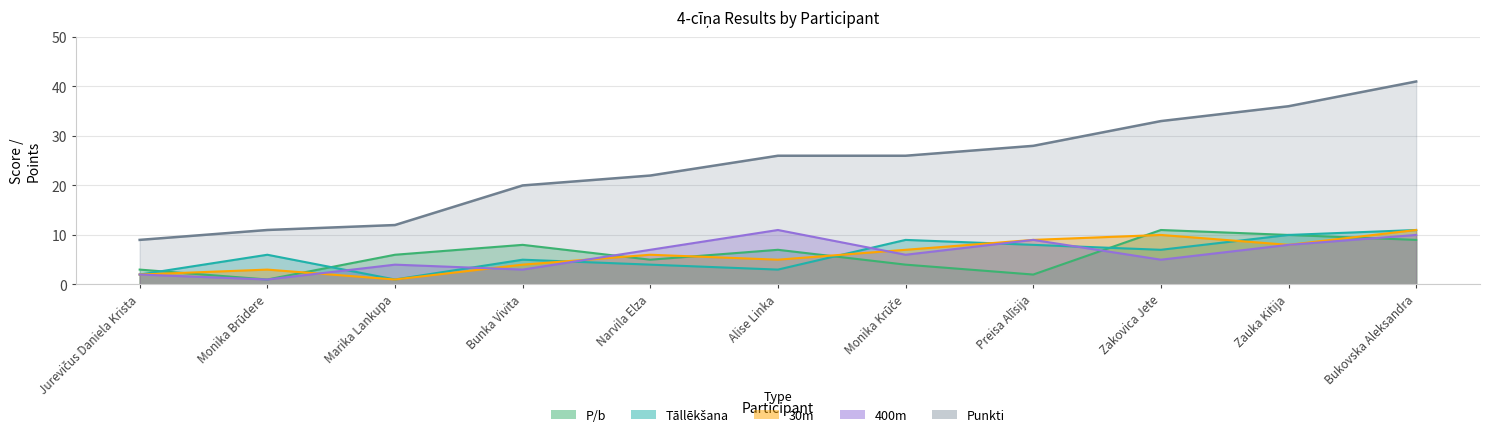

How many lines are shown in the chart?

5